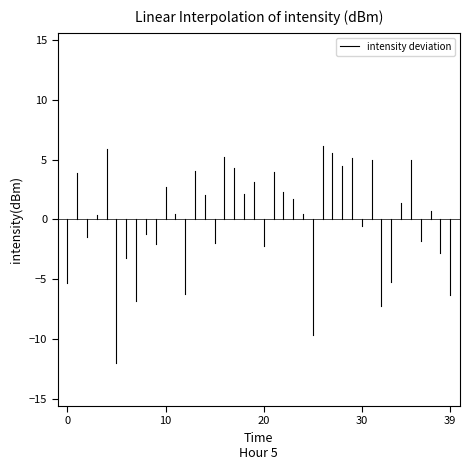

What is the sum of all values?

-5.3